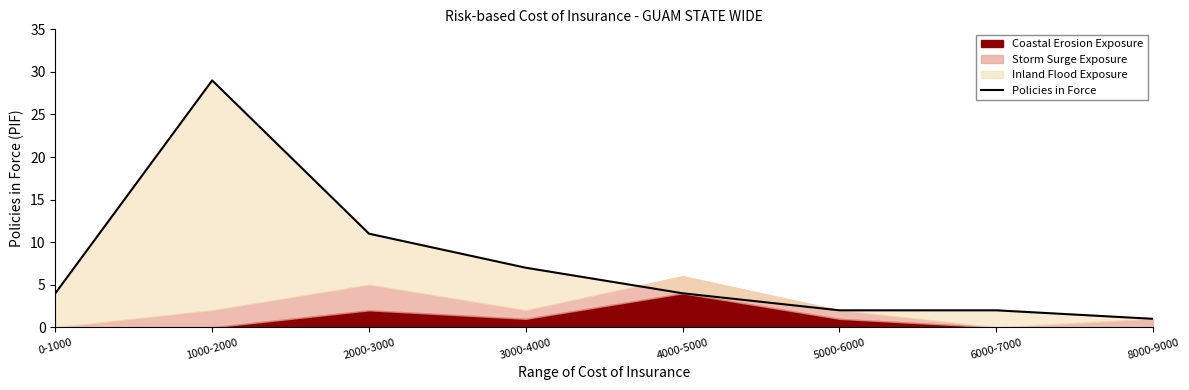

What is the approximate value at 2000-3000, to the nearest 10?

10